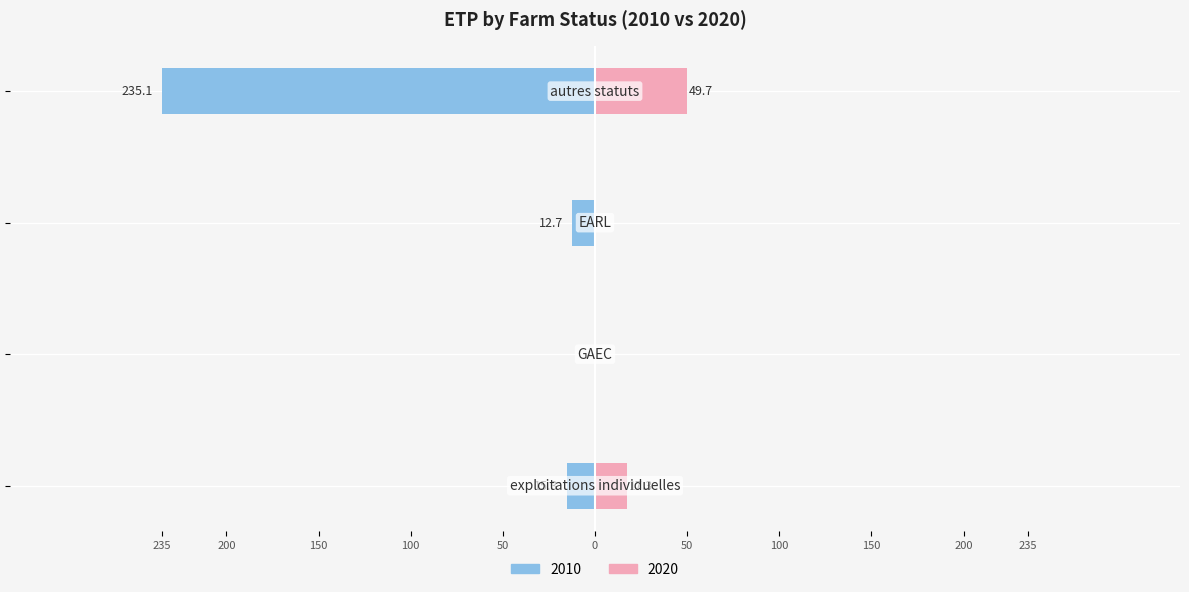

Which label corresponds to the smallest value in the chart?

autres statuts